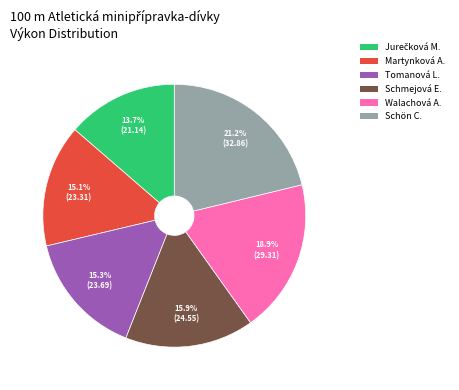

Is there a majority slice in this chart?

No